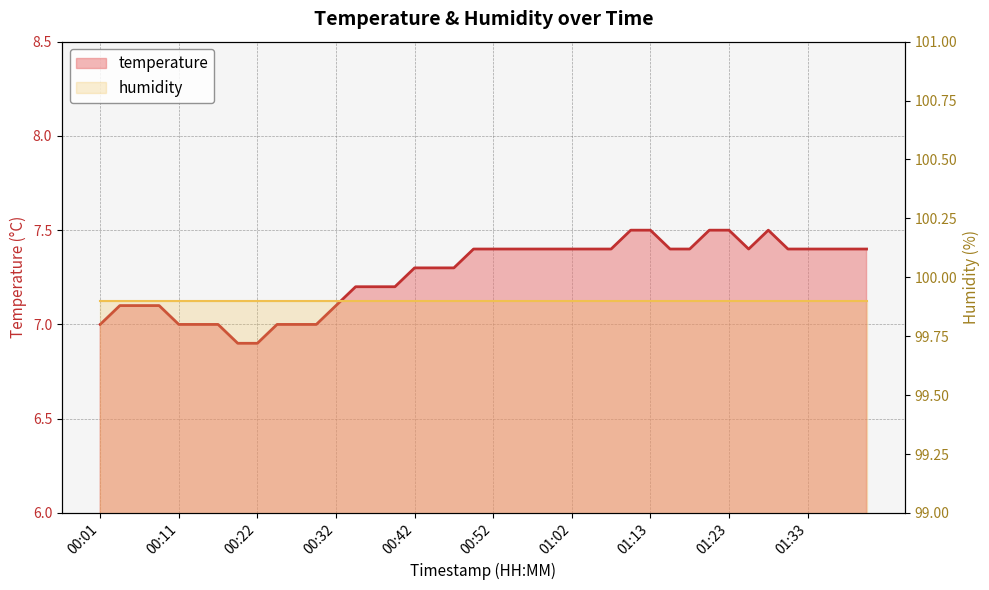

Approximately how many times larger is the value at 00:09 compared to 00:11?

1.0